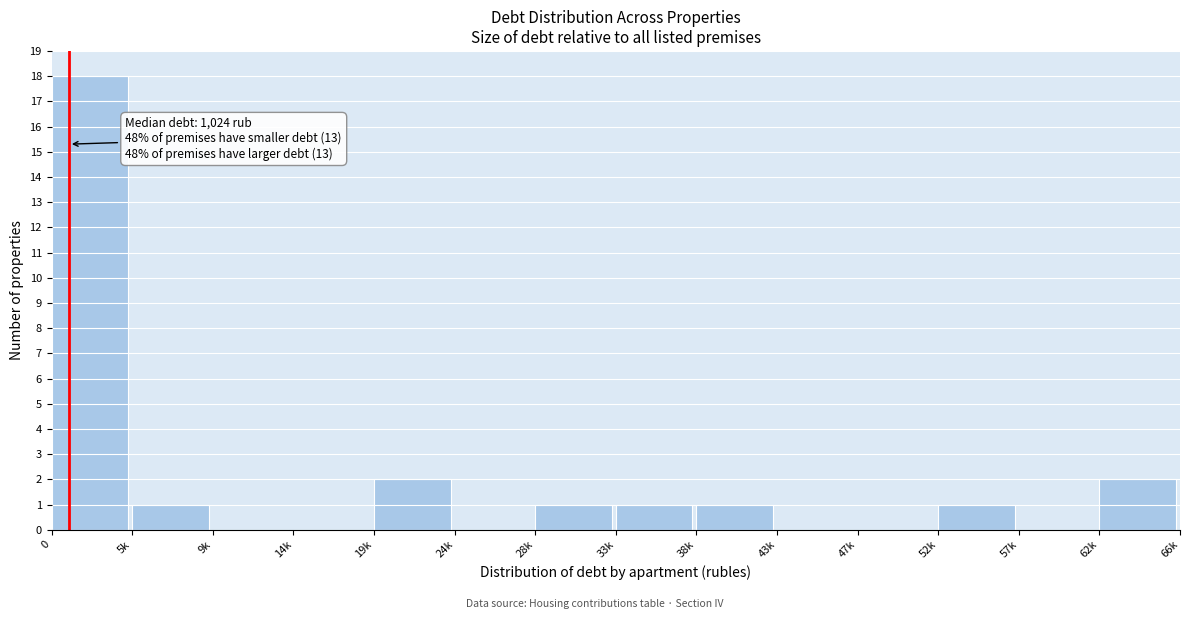

Reading right to left, what are all the values shown in this chart?

62k=2	57k=0	52k=1	47k=0	43k=0	38k=1	33k=1	28k=1	24k=0	19k=2	14k=0	9k=0	5k=1	0=18